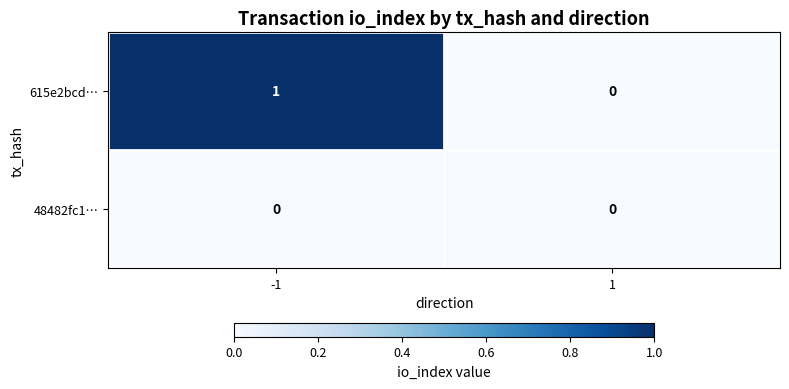

List the labels in order of 615e2bcd… value, largest first.

-1, 1